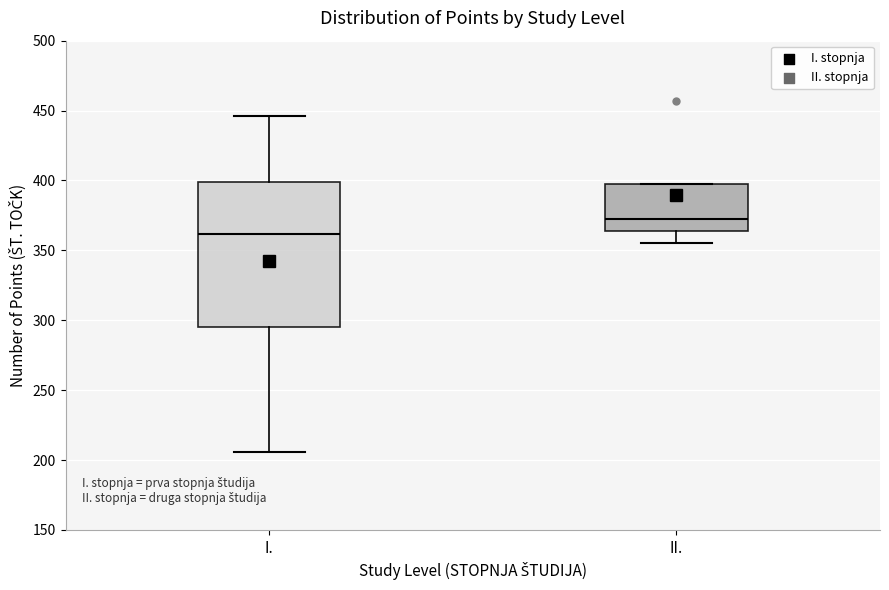

Where does the median line of the box for II. sit on the y-axis? The values are not printed on the chart, so give them approximately, as read against the axis.

375